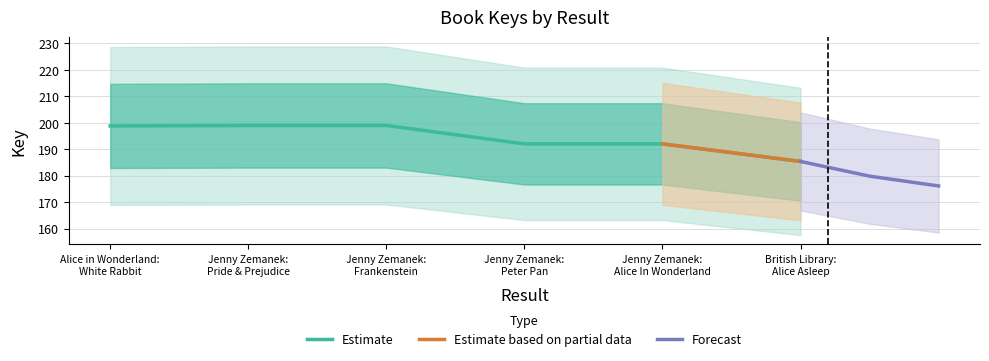

What is the average value?

194349758